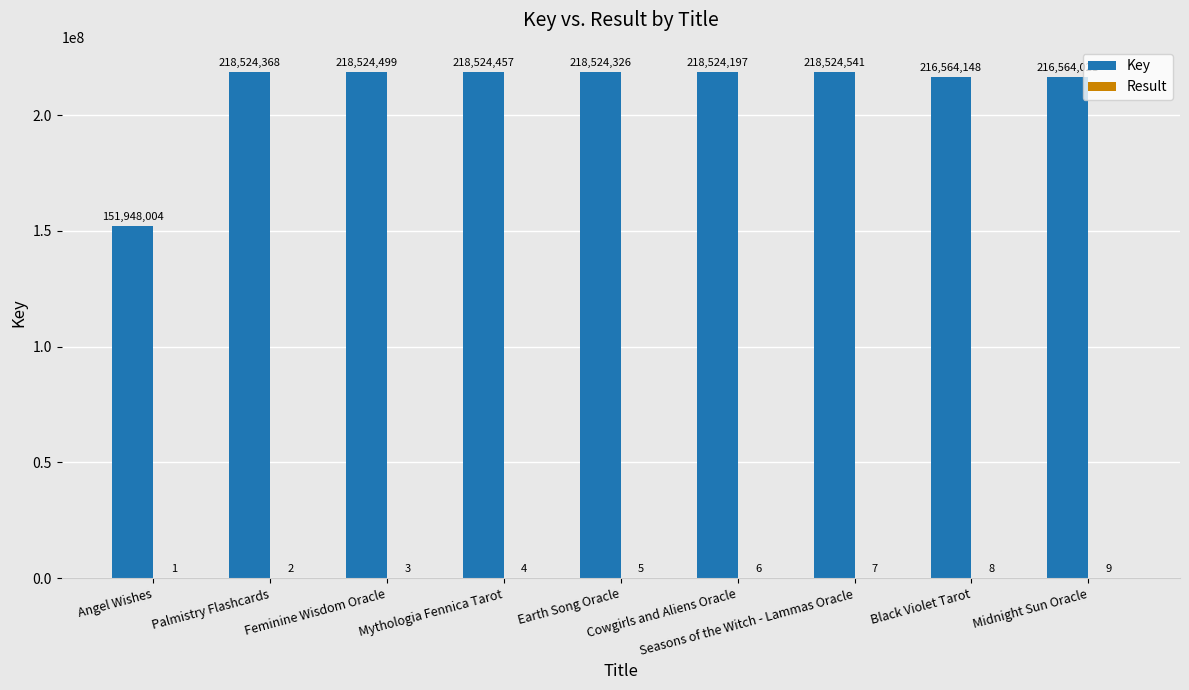

What is the sum of all Key values?

1896222561